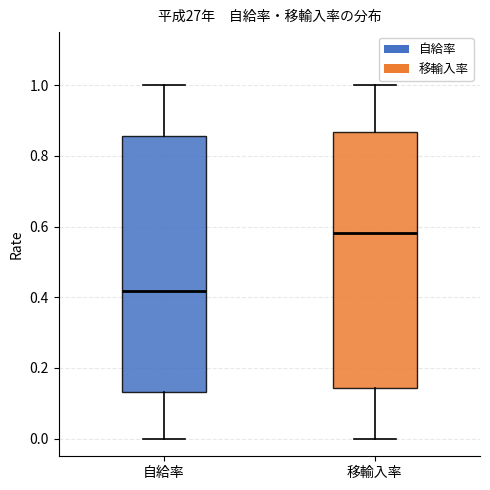

Reading left to right, transcribe this box plot: for each box, give where its median line is, the range the box spans, and where its two whiskers end, as read against the y-axis. The values are not printed on the chart, so give them approximately, as read against the axis.

自給率: median 0.42, box 0.14 to 0.86, whiskers 0.00 to 1.00
移輸入率: median 0.58, box 0.14 to 0.86, whiskers 0.00 to 1.00